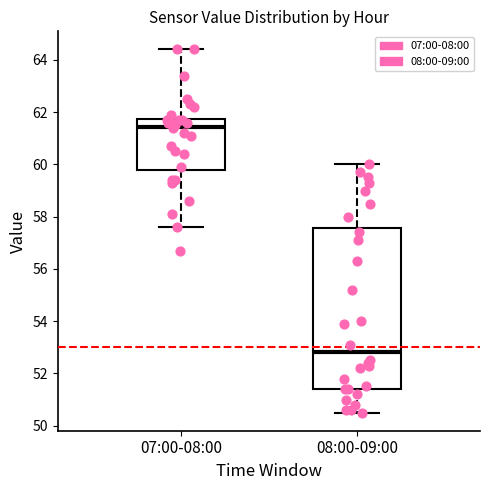

Which box's median line is the lowest?

08:00-09:00